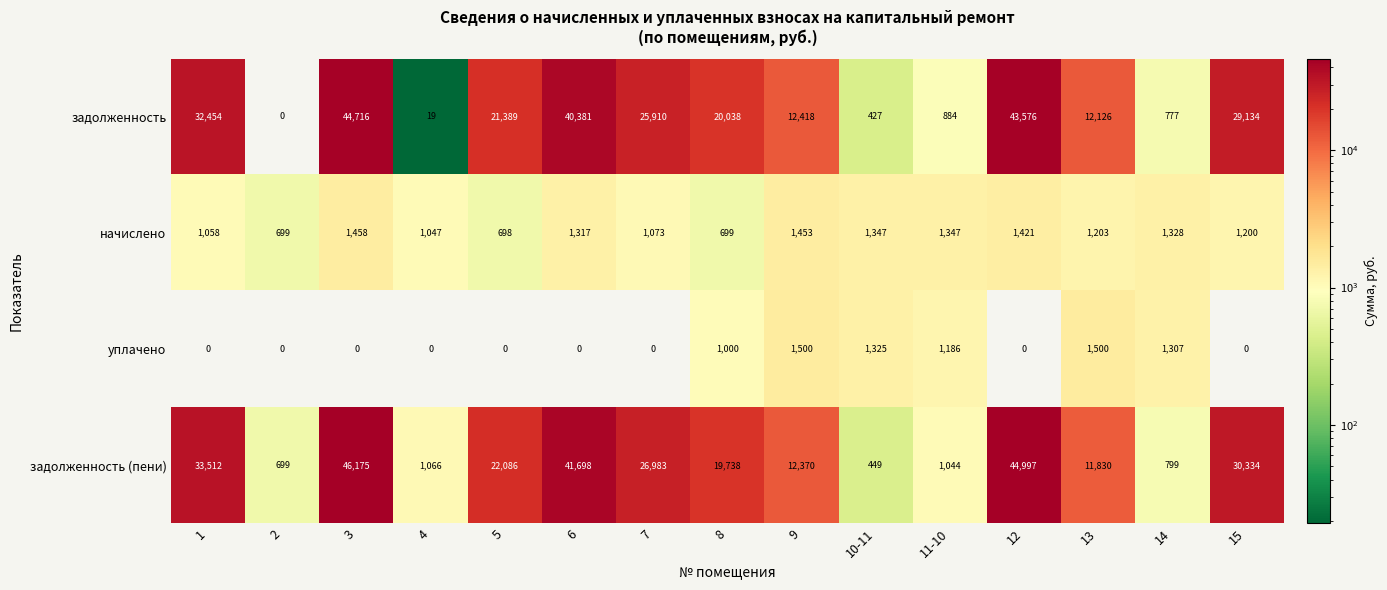

Which series has the widest spread of values?

задолженность (пени)